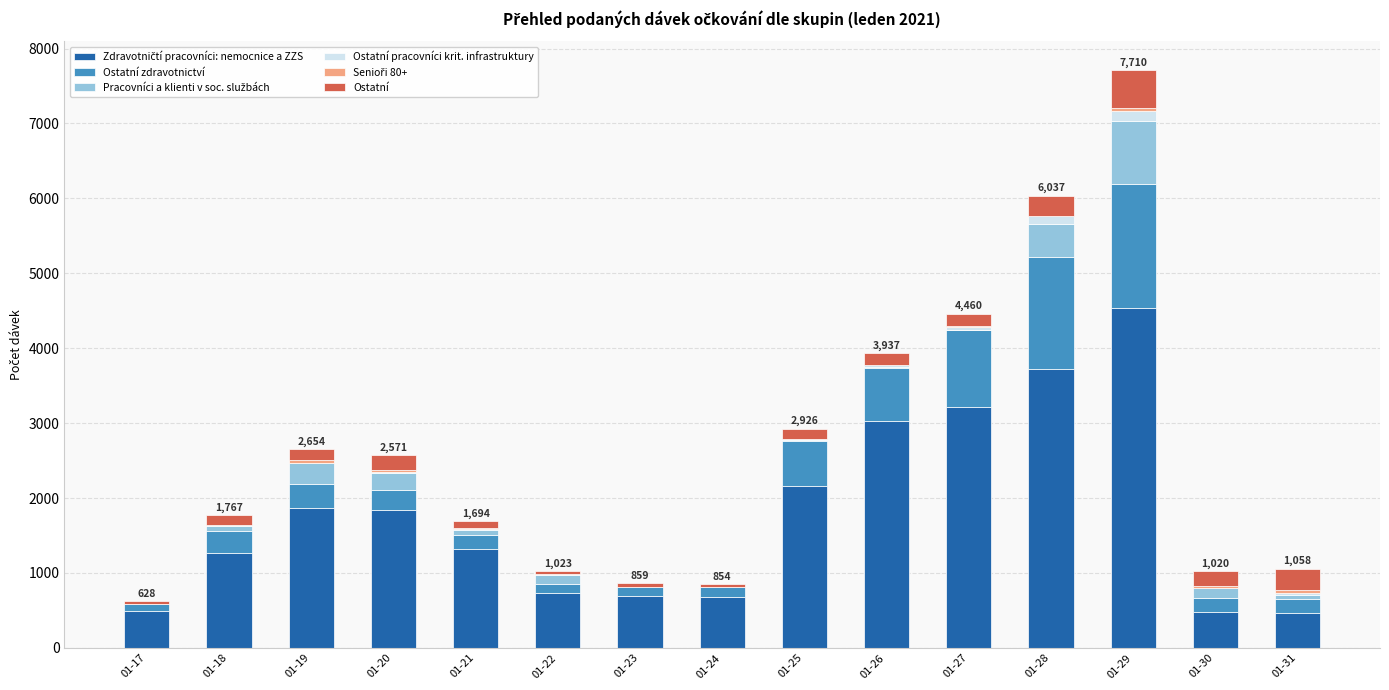

At which category is the sum across all series the highest?

01-29